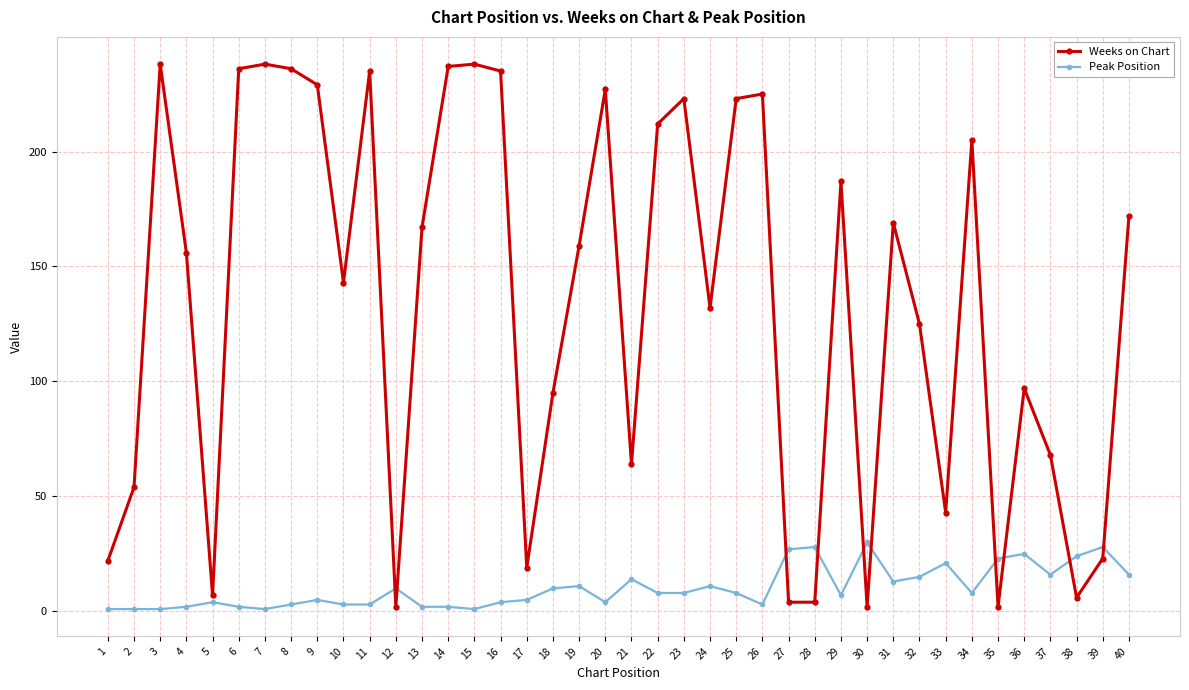

Which series ends up on top after the final intersection of Weeks on Chart and Peak Position?

Weeks on Chart